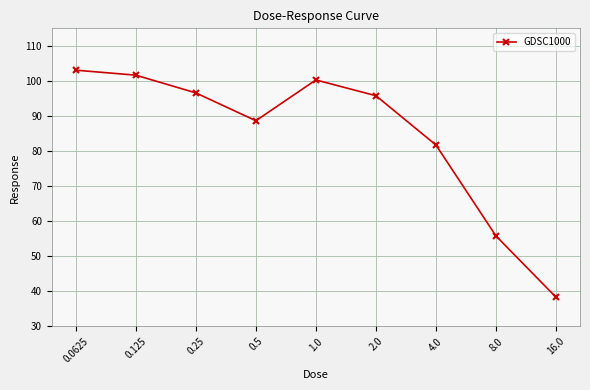

Which has a higher value, 0.25 or 16.0?

0.25